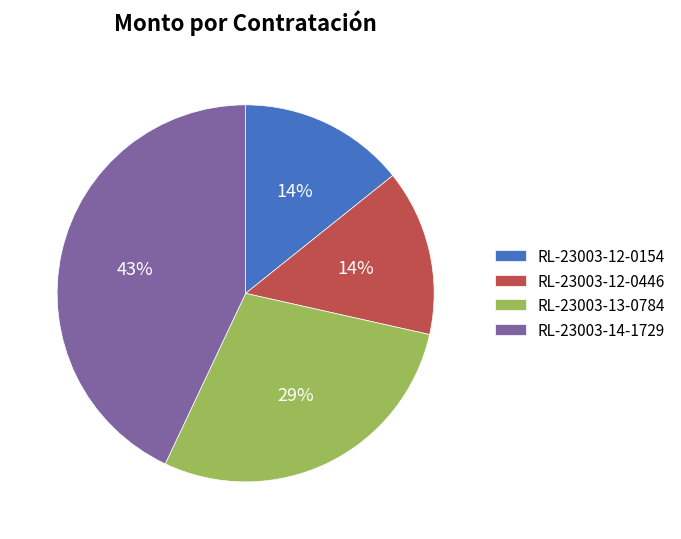

What percentage is the RL-23003-12-0154 slice, to the nearest percent?

14%